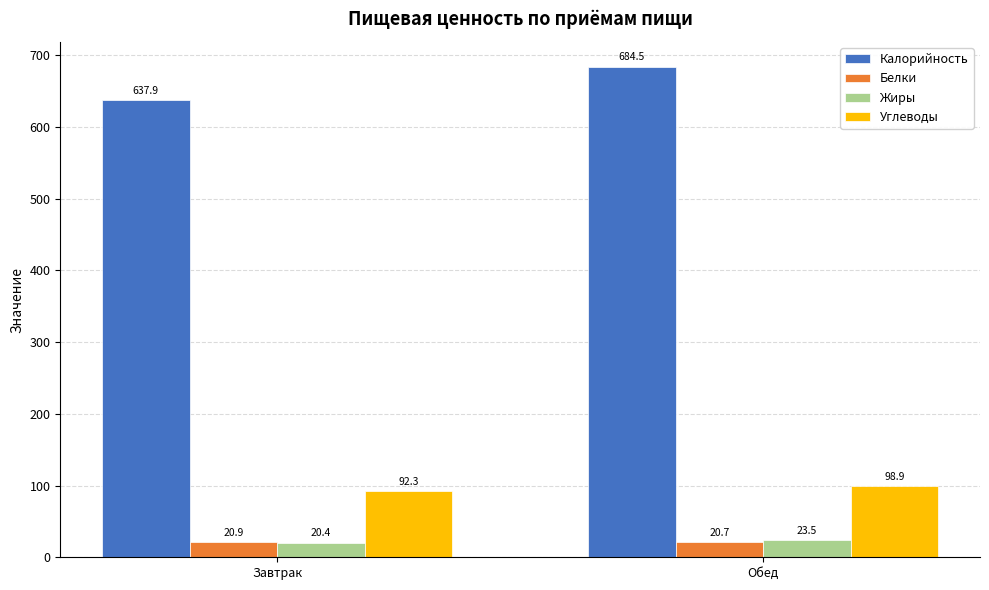

True or false: Калорийность has a value of 684.5 at Обед.

True